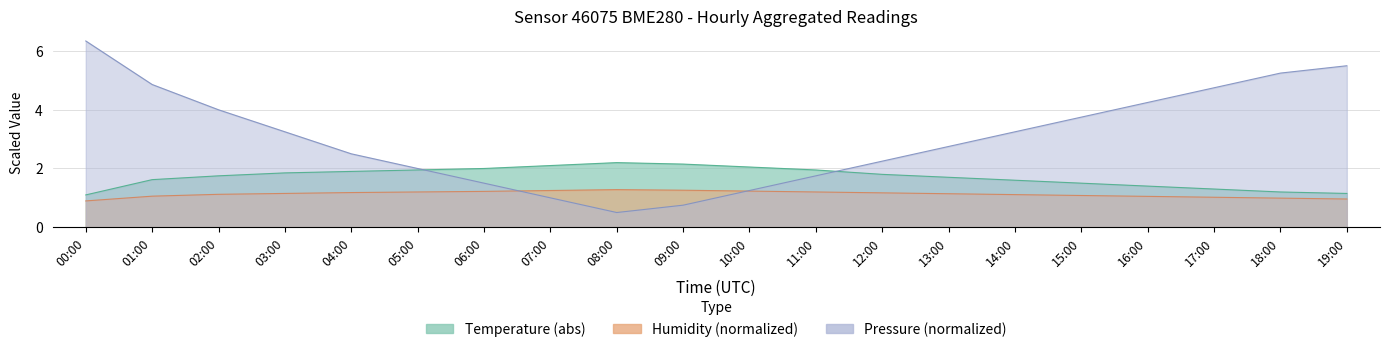

Is it true that temperature equals 1.2 at 18:00?

True